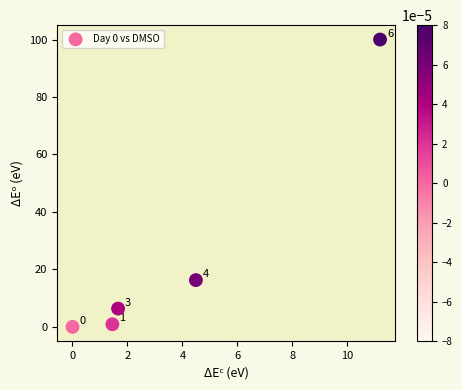

What Y value in the scatter plot is closest to 50?

16.3